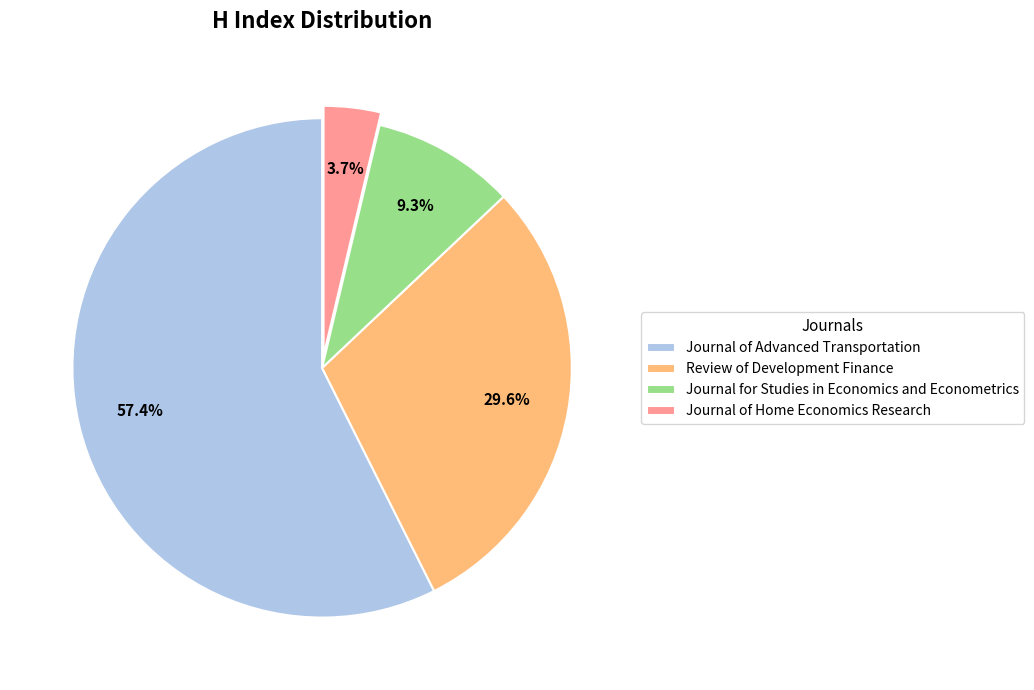

Is it true that Journal of Home Economics Research is 4% of the pie?

True